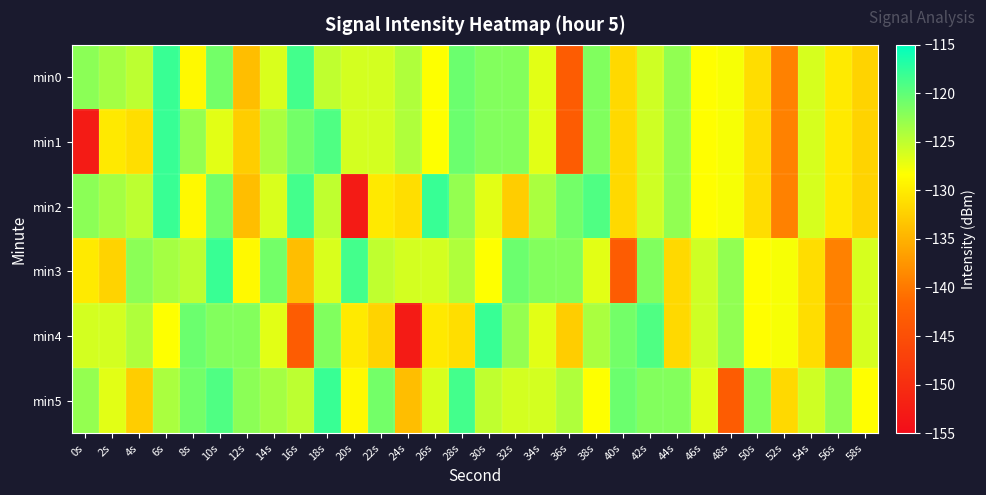

Which series has the largest total across all categories?

min5